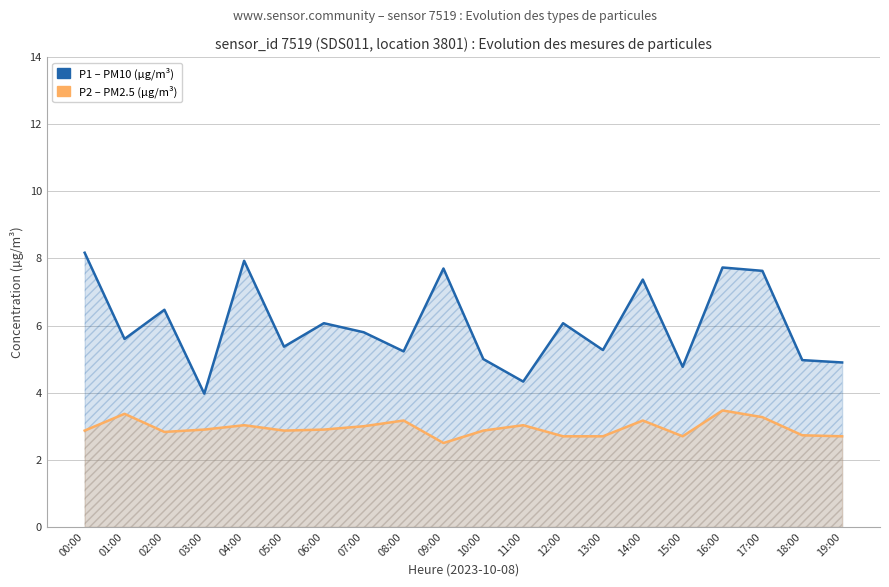

What are all the series names shown in the legend?

P1, P2